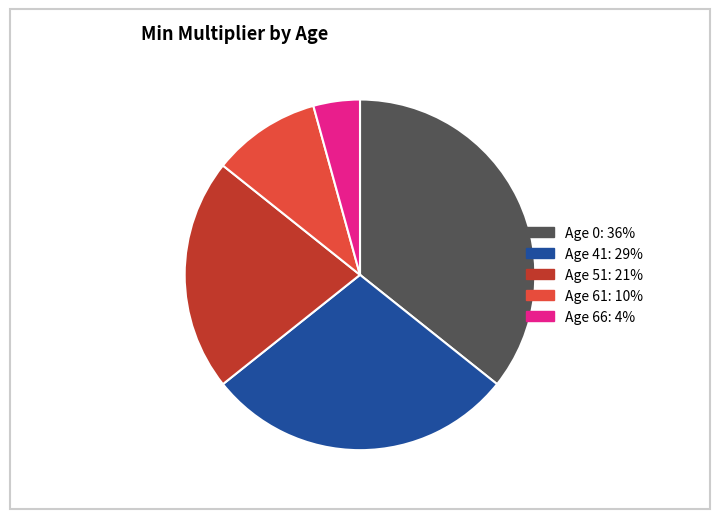

Approximately how many times larger is the value at Age 0: 36% compared to Age 41: 29%?

1.2